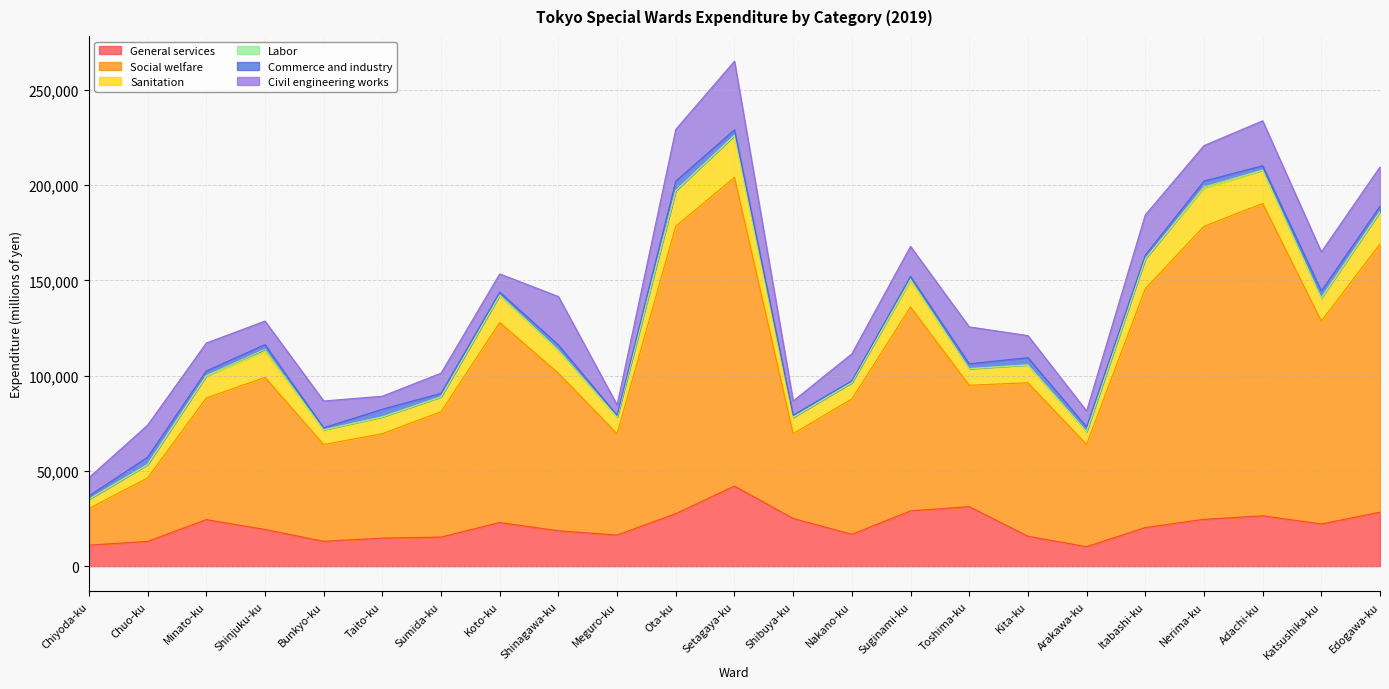

What is the difference between the highest and lowest values at Katsushika-ku?

106017